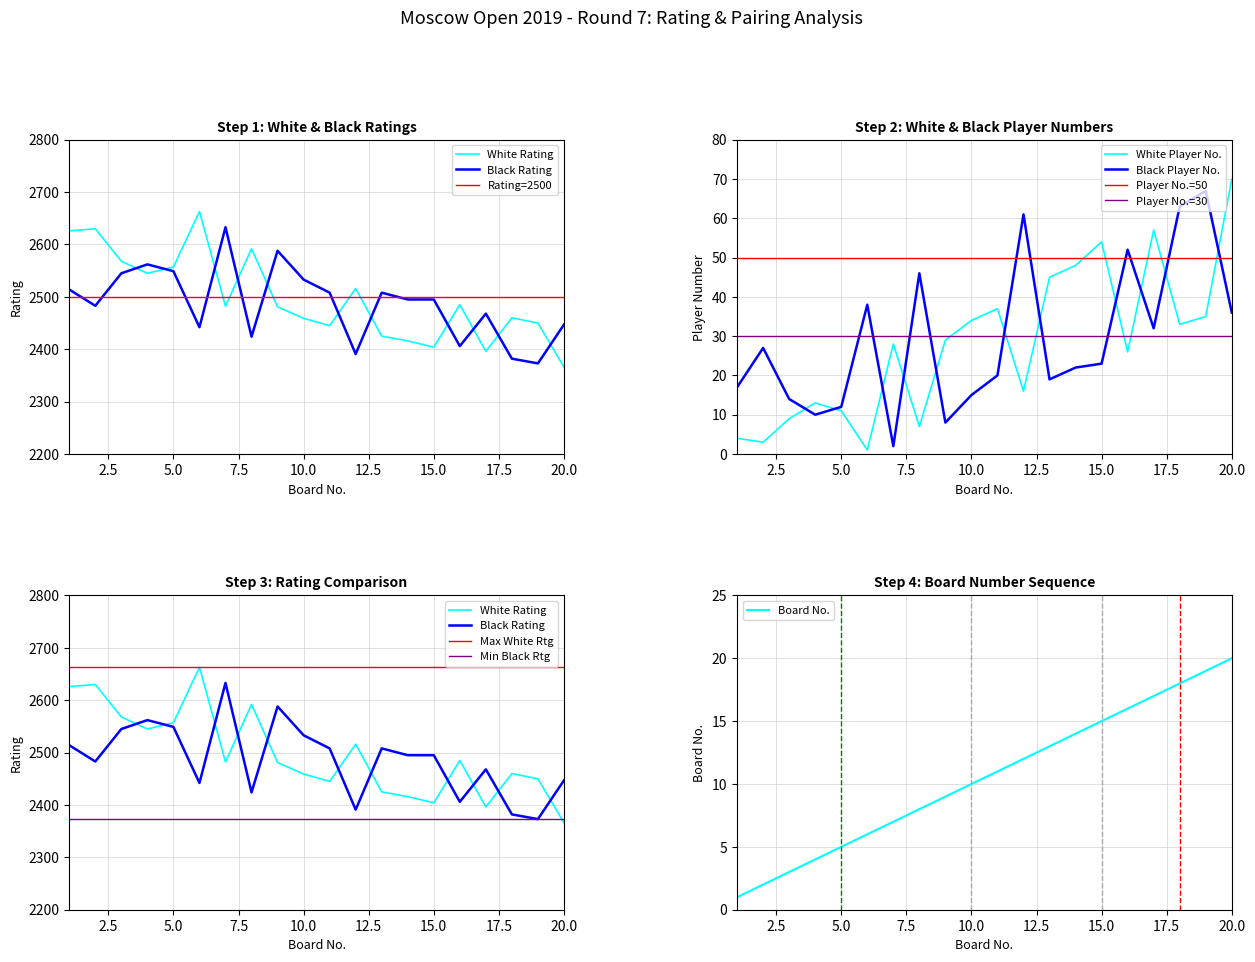

True or false: Black Player No. and Black Rating intersect in this chart.

False